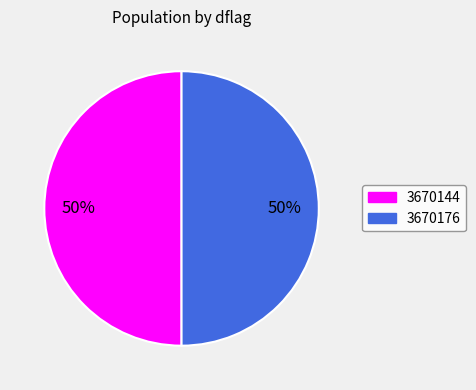

What is the ratio of the value at 3670176 to the value at 3670144?

1.0